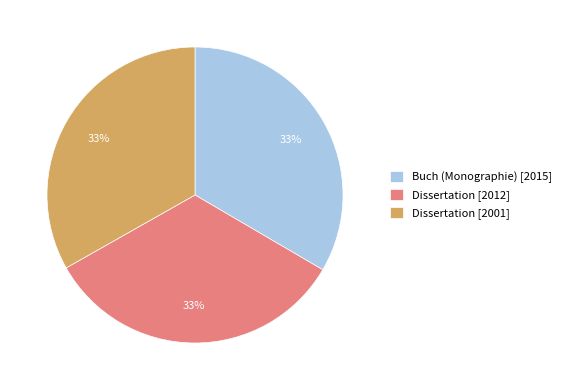

Is it true that Dissertation [2012] is 33% of the pie?

True